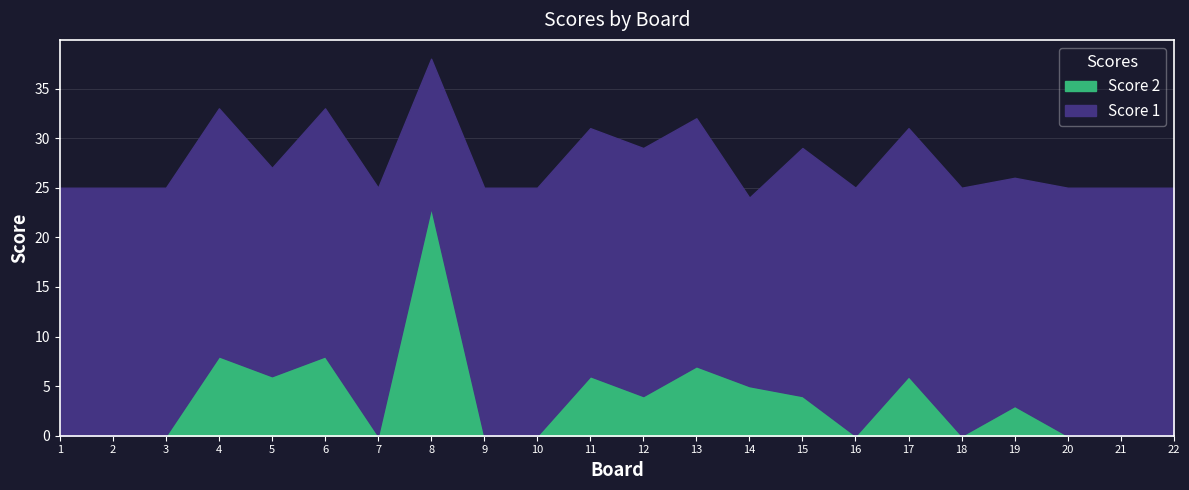

Rank the categories by Score 2 value from highest to lowest.

8, 4, 6, 13, 5, 11, 17, 14, 12, 15, 19, 1, 2, 3, 7, 9, 10, 16, 18, 20, 21, 22